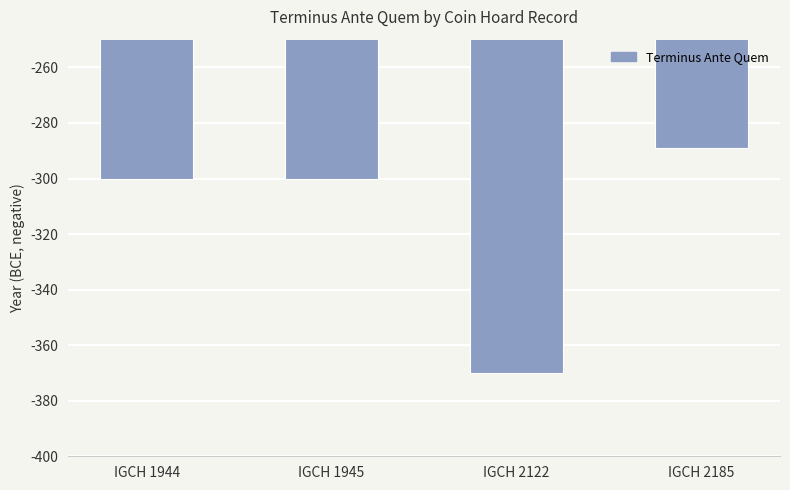

How many bars are there in total?

4